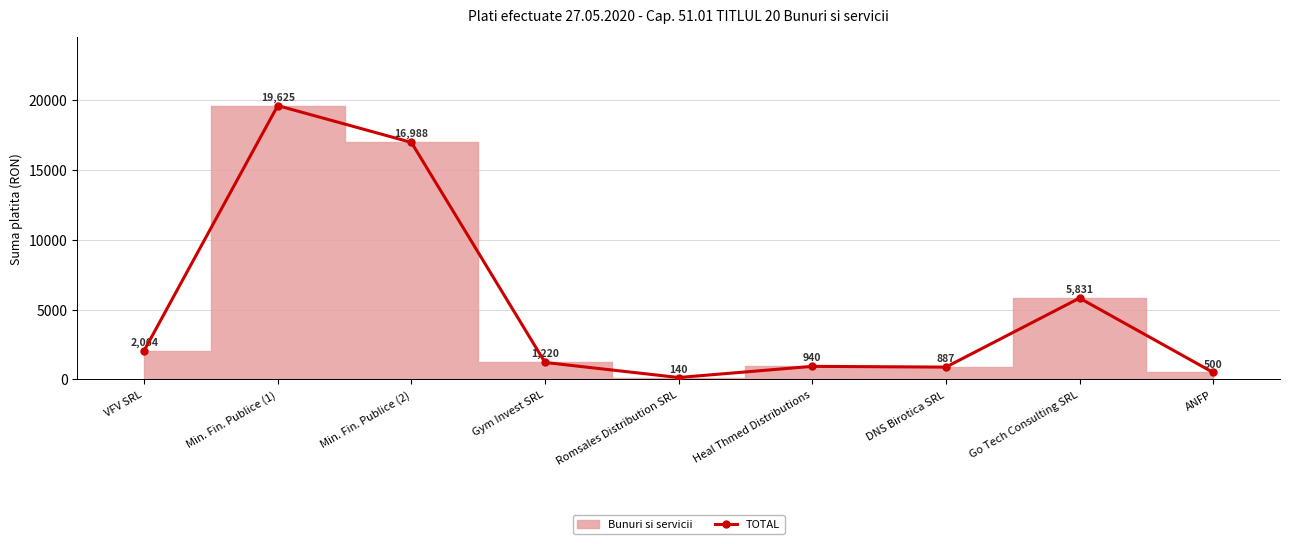

List the labels in order of TOTAL value, largest first.

Min. Fin. Publice (1), Min. Fin. Publice (2), Go Tech Consulting SRL, VFV SRL, Gym Invest SRL, Heal Thmed Distributions, DNS Birotica SRL, ANFP, Romsales Distribution SRL